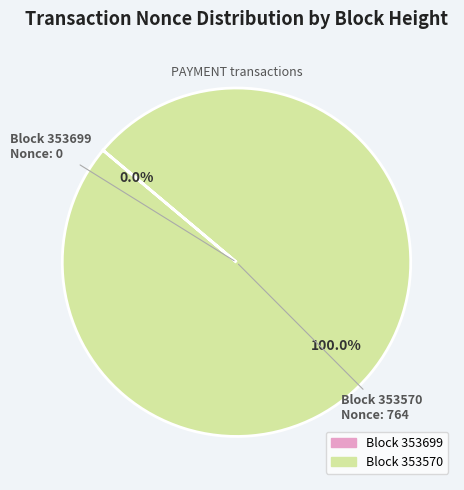

Does any single category account for the majority?

Yes